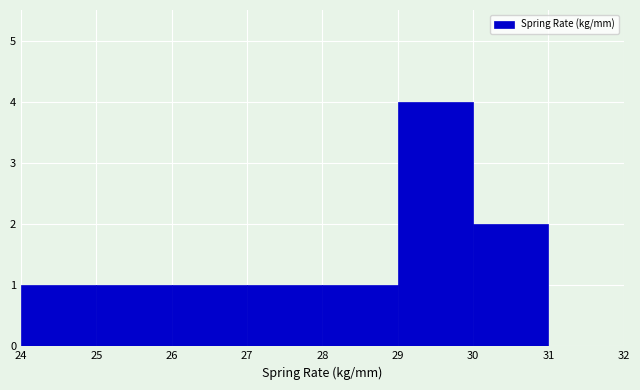

Reading left to right, transcribe this chart: for each bar, give the range it covers on the x-axis and its height. The values are not printed on the chart, so give them approximately, as read against the axis.

24 to 25: 1
25 to 26: 1
26 to 27: 1
27 to 28: 1
28 to 29: 1
29 to 30: 4
30 to 31: 2